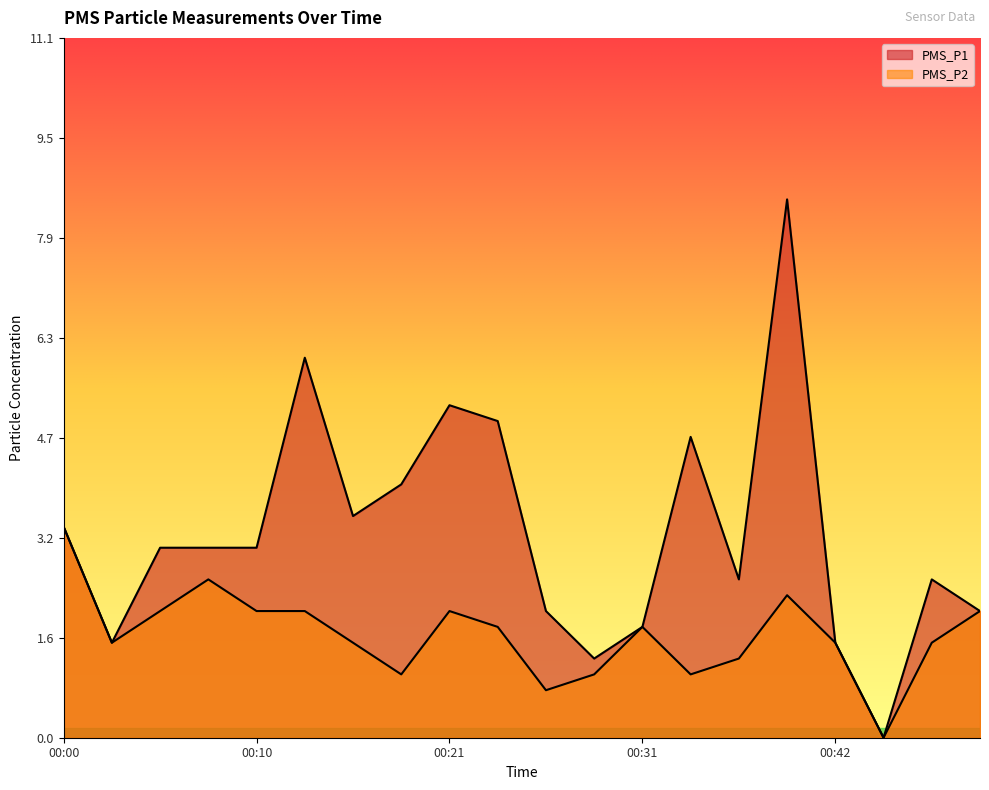

Between 00:34 and 00:44, which is larger?

00:34